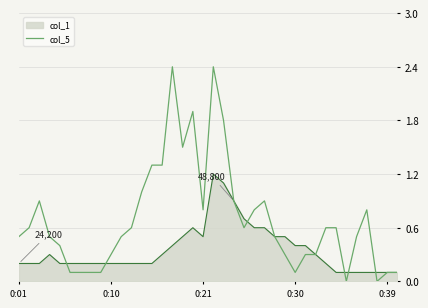

Which series has the largest total across all categories?

col_5